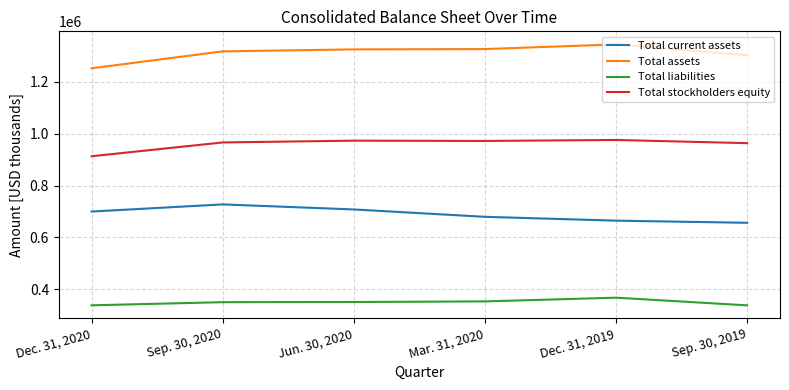

True or false: Total stockholders equity and Total liabilities intersect in this chart.

False